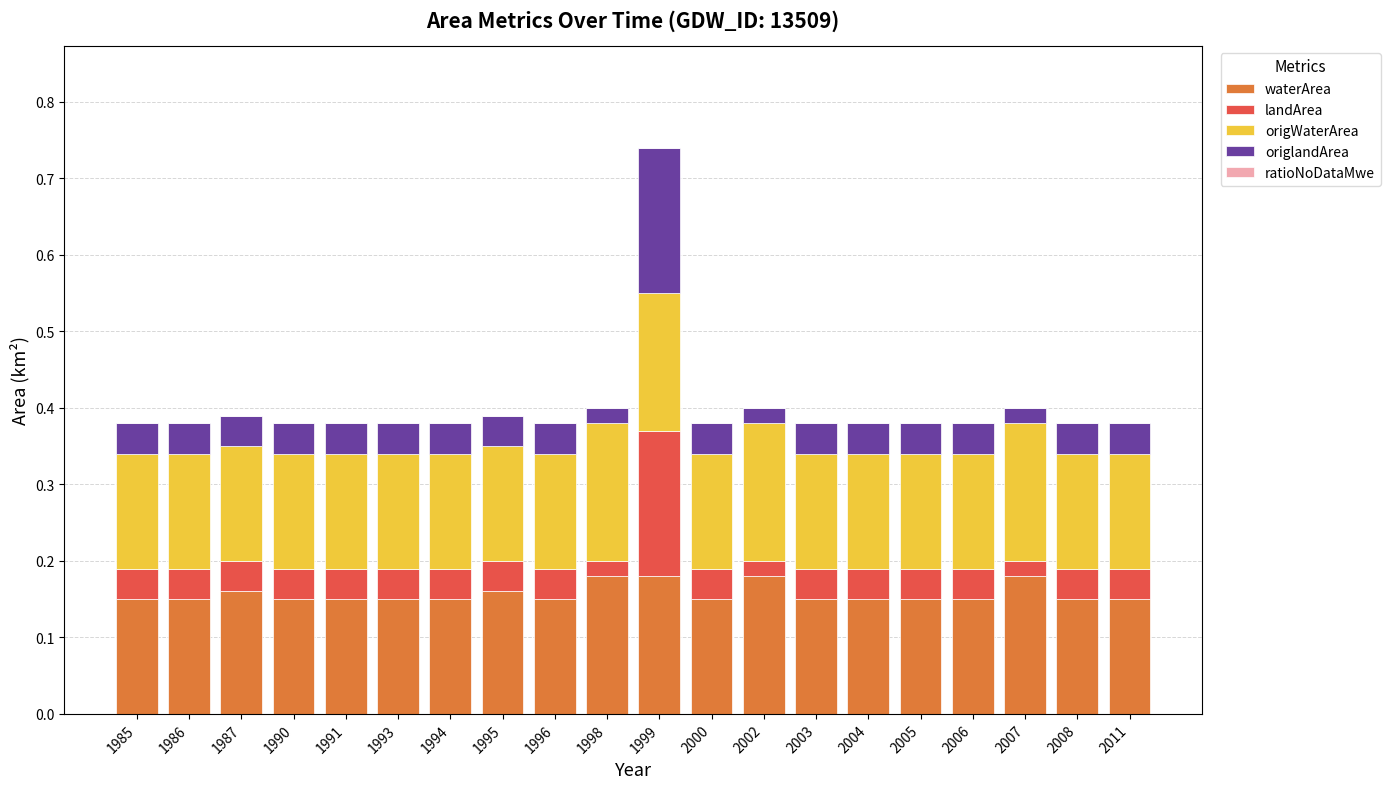

The waterArea series shows 0.2 at 1996. True or false?

False